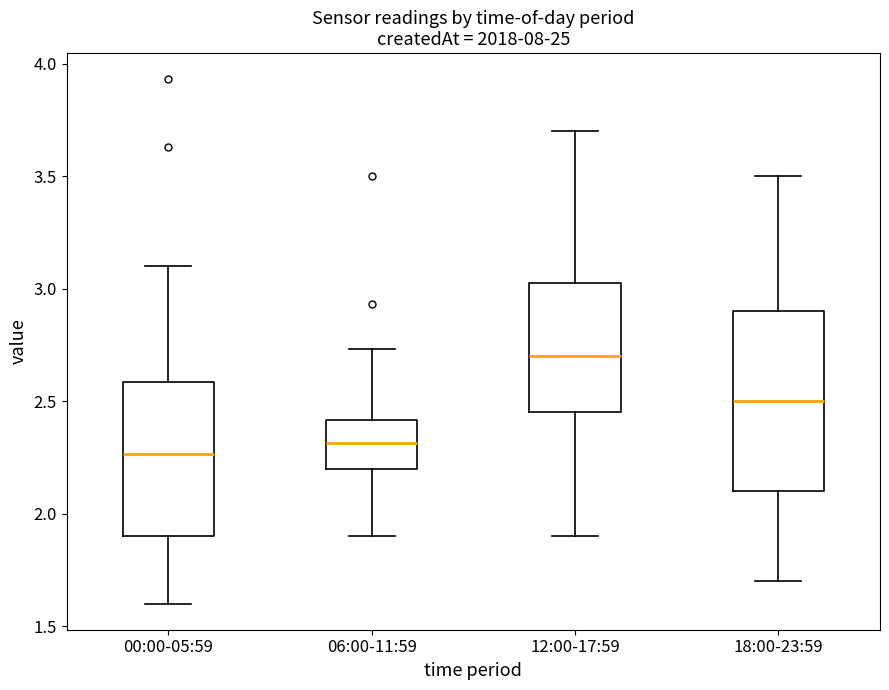

Reading left to right, read every box against the y-axis: the position of its median line, the range the box covers, and the ends of its whiskers. The values are not printed on the chart, so give them approximately, as read against the axis.

00:00-05:59: median 2.25, box 1.90 to 2.60, whiskers 1.60 to 3.10
06:00-11:59: median 2.30, box 2.20 to 2.40, whiskers 1.90 to 2.75
12:00-17:59: median 2.70, box 2.45 to 3.05, whiskers 1.90 to 3.70
18:00-23:59: median 2.50, box 2.10 to 2.90, whiskers 1.70 to 3.50